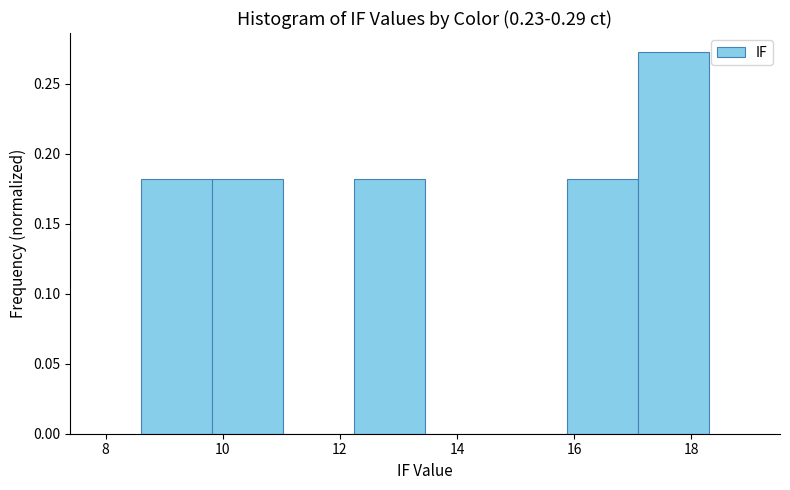

How tall is the bar that spans 9.8 to 11.0 on the x-axis? Neither the bar edges nor the heights are printed on the chart, so give them approximately, as read against the axes.

0.180